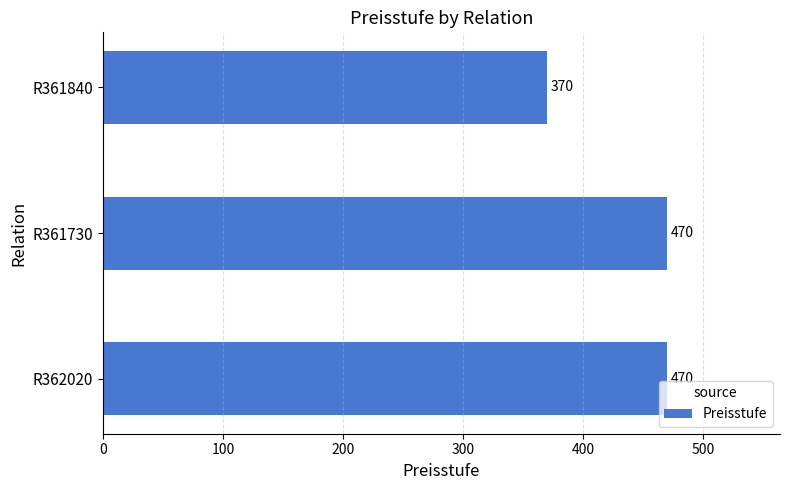

Reading bottom to top, transcribe all the data shown in this chart.

470	470	370